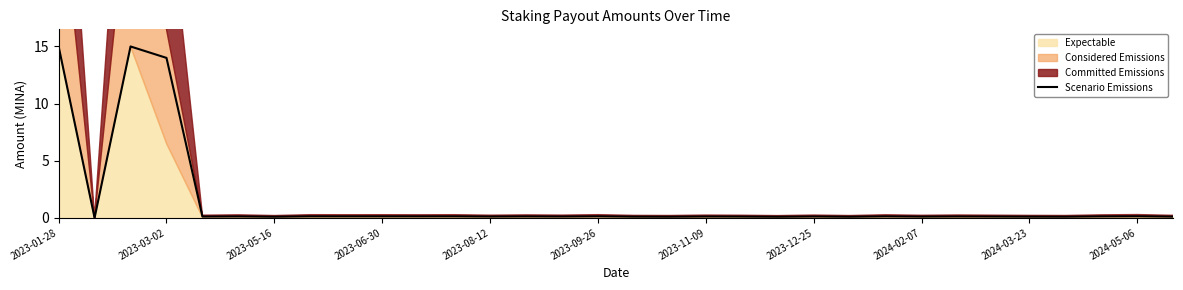

What is the highest value of the Scenario Emissions series?

15.0